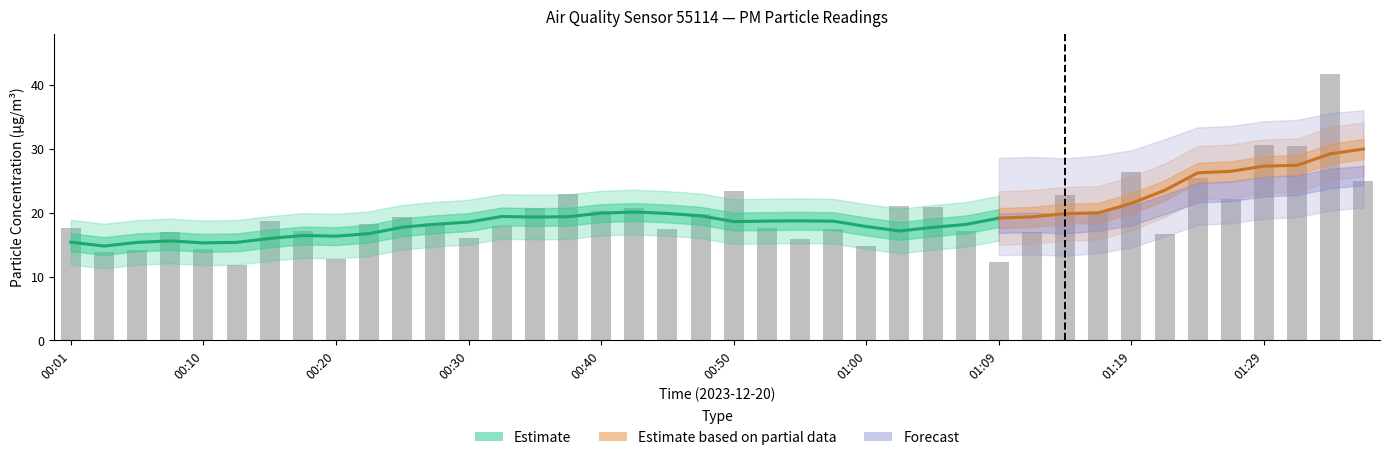

What is the value of the 6th bar from the left?

11.8